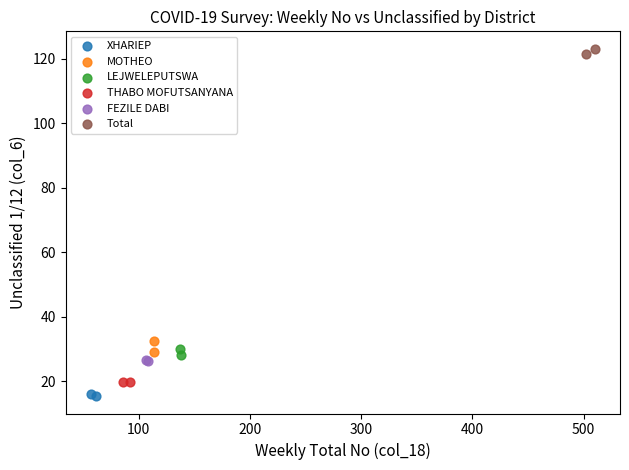

What are all the series names shown in the legend?

XHARIEP, MOTHEO, LEJWELEPUTSWA, THABO MOFUTSANYANA, FEZILE DABI, Total